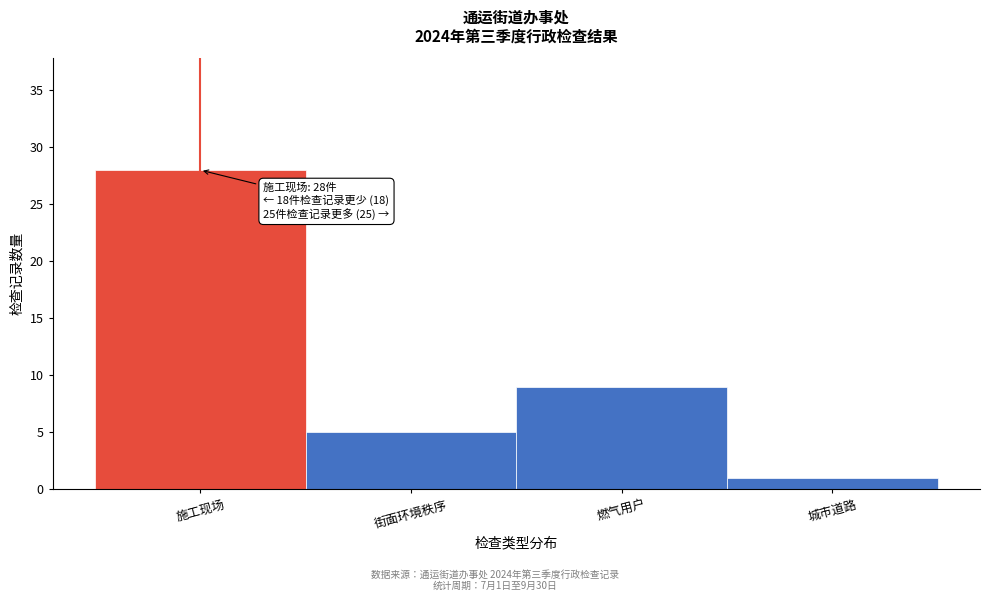

Reading left to right, transcribe all the data shown in this chart.

施工现场=28	街面环境秩序=5	燃气用户=9	城市道路=1